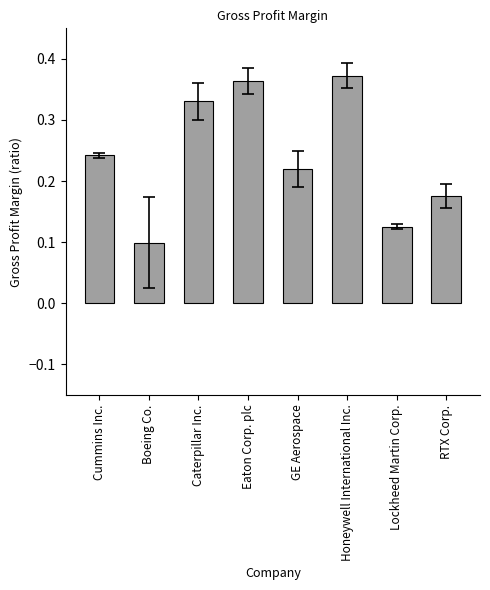

Between Honeywell International Inc. and GE Aerospace, which is larger?

Honeywell International Inc.